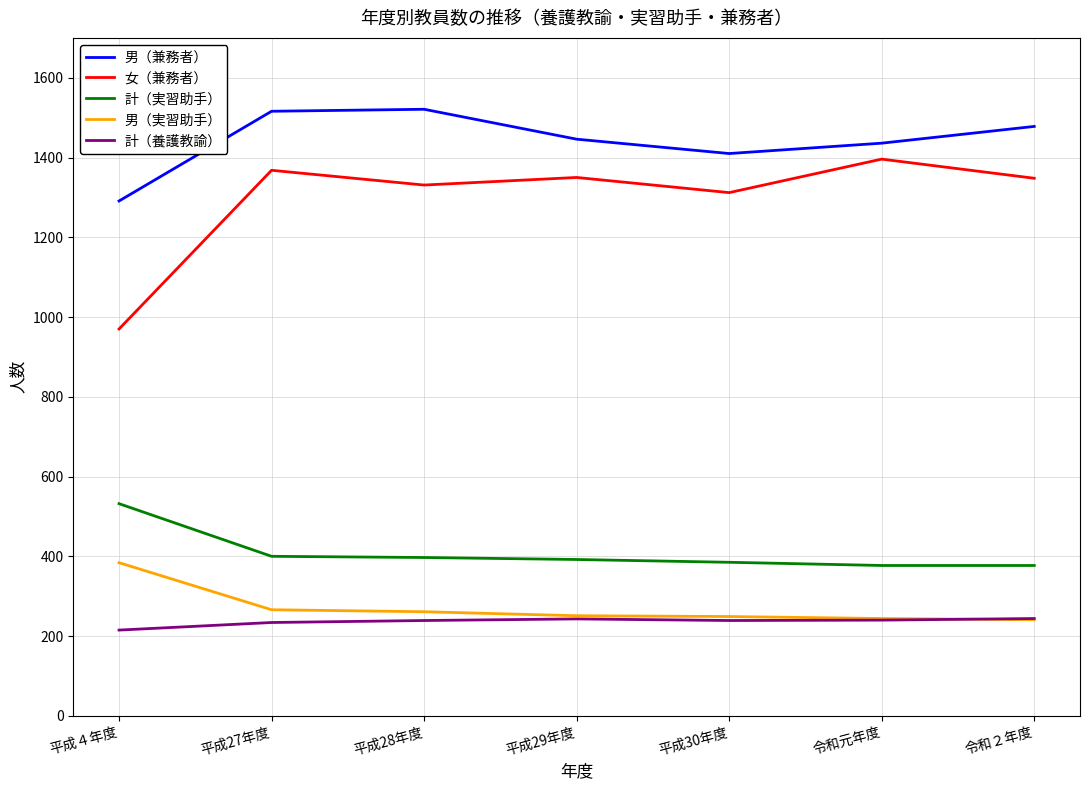

Which series has the largest total across all categories?

男（兼務者）